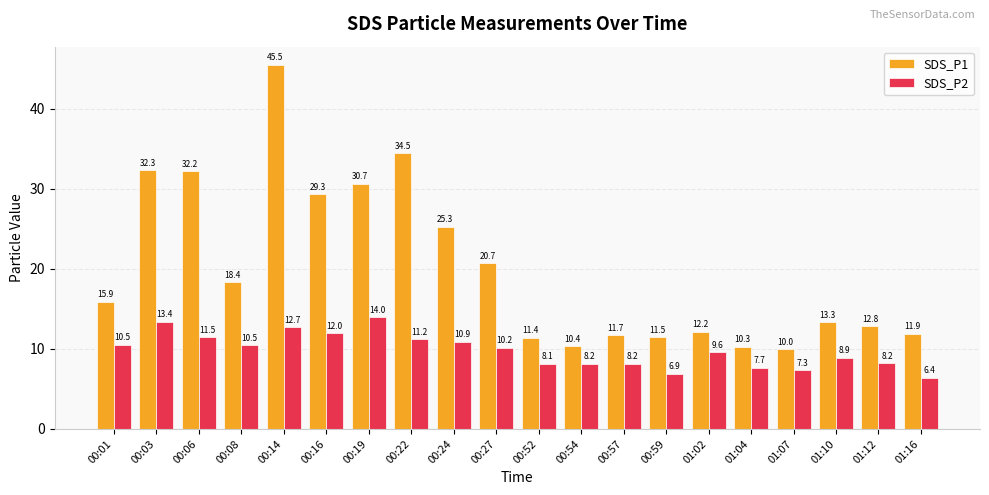

Where is SDS_P1 nearest to the value 27?

00:24